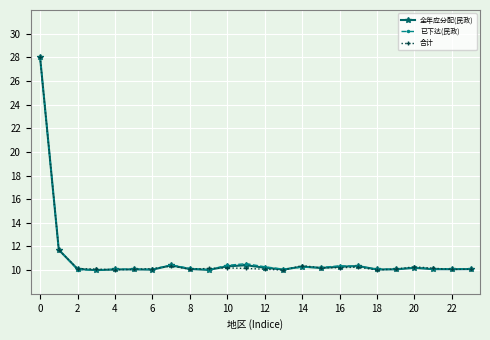

What is the smallest value displayed?

10.0